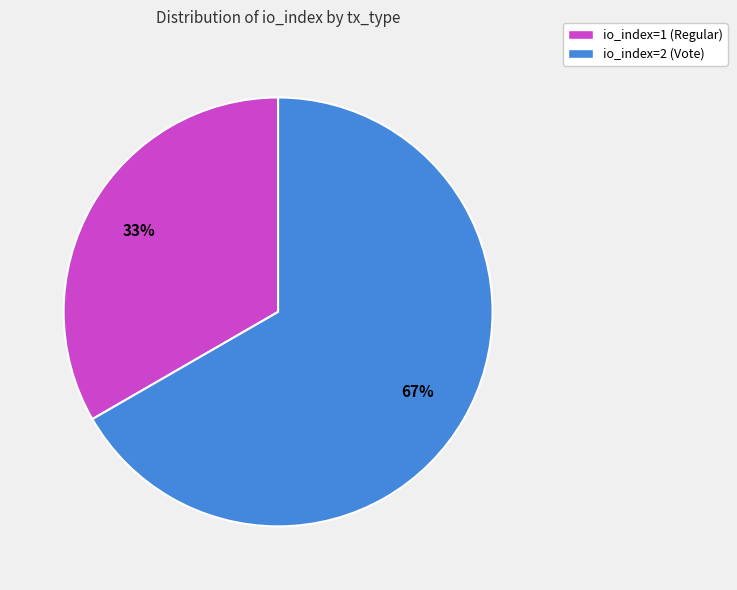

Which slice is the largest?

io_index=2 (Vote)